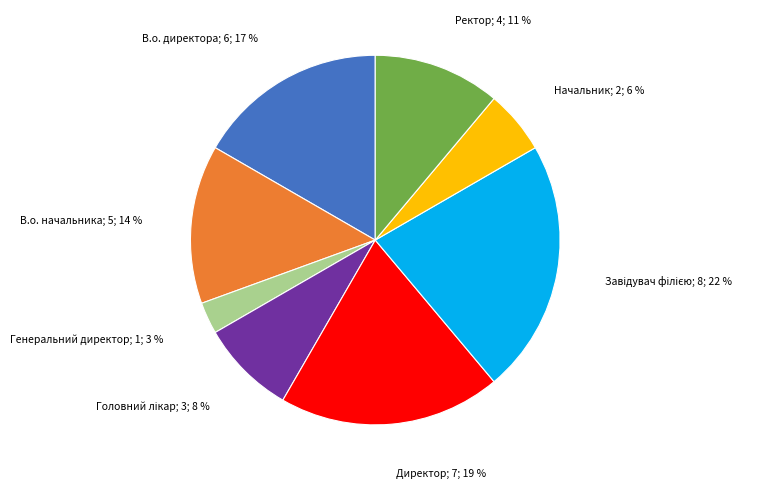

To the nearest percent, what is the difference between the largest and smallest slice percentages?

19%